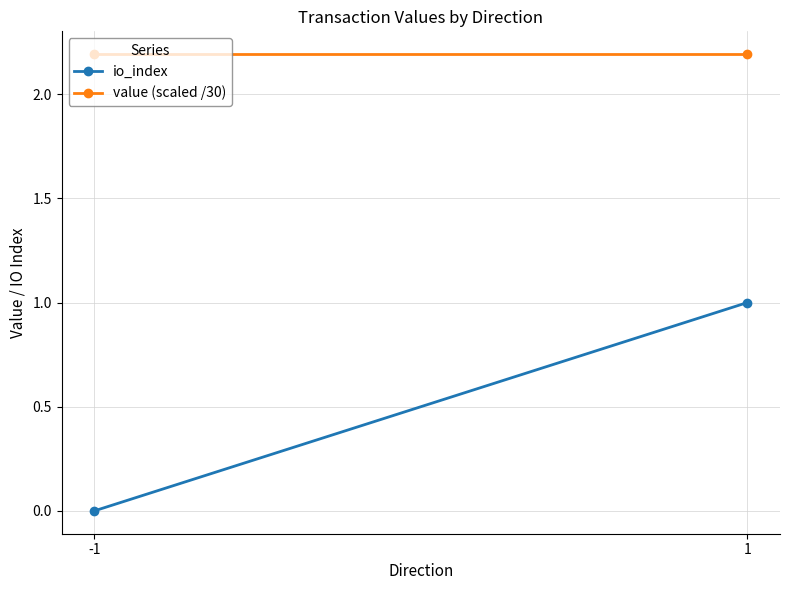

What is the value of the value (scaled /30) point at the 1st from the left?

2.2